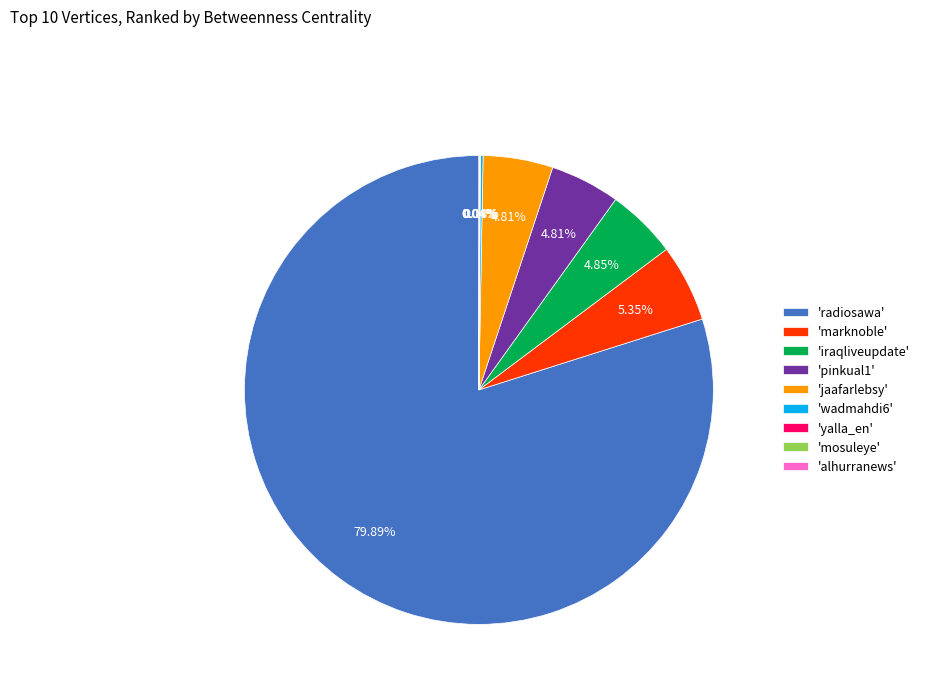

Approximately how many times larger is the value at 'pinkual1' compared to 'marknoble'?

0.9